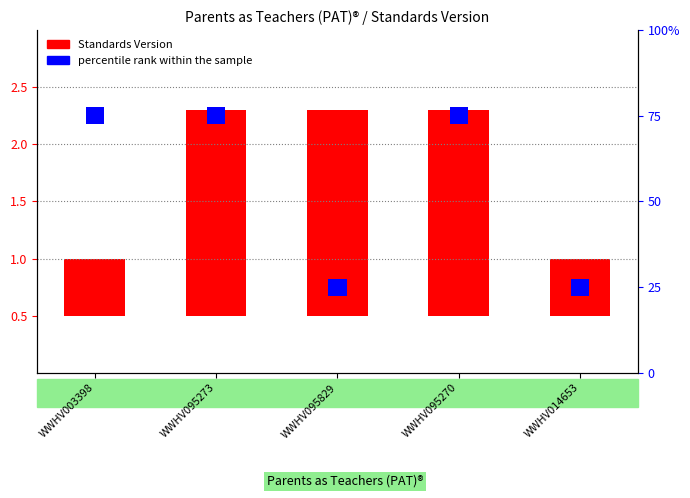

Where is Standards Version nearest to the value 1?

WWHV003398